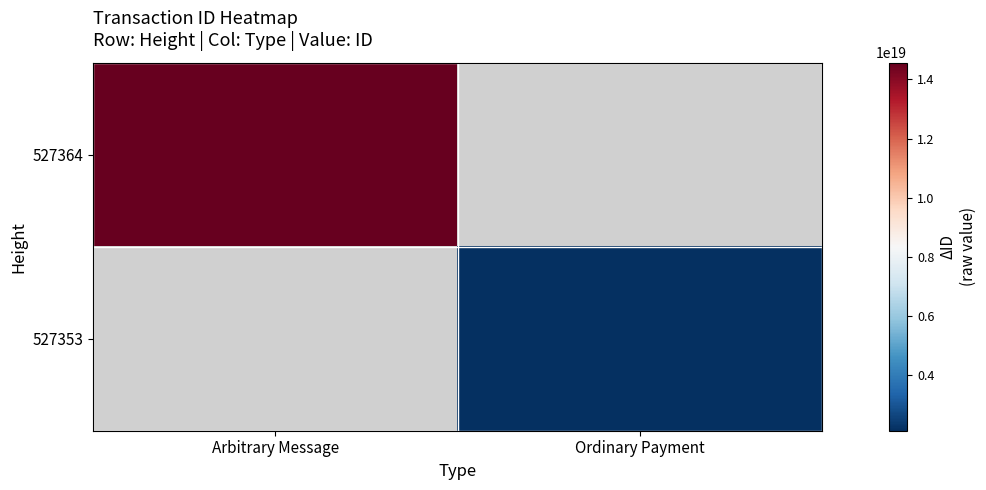

Read the 527353 value at Ordinary Payment.

2128342871342654208.0